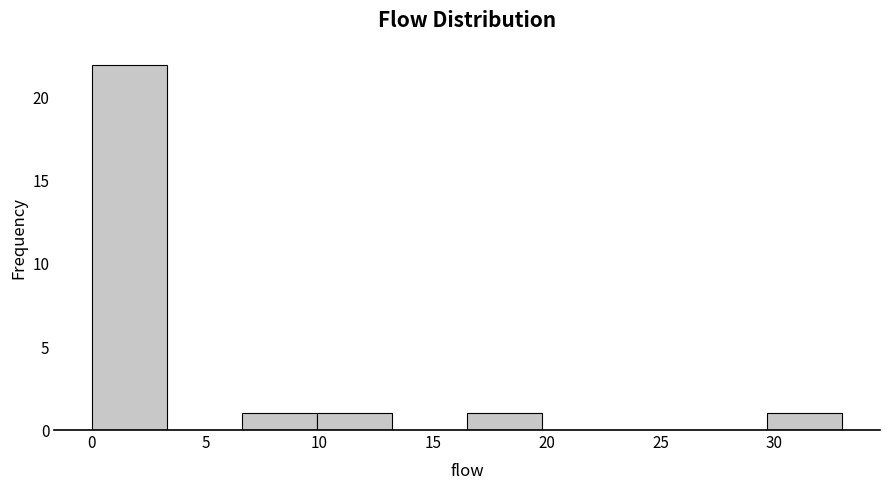

How tall is the bar that spans 16.5 to 19.8 on the x-axis? Neither the bar edges nor the heights are printed on the chart, so give them approximately, as read against the axes.

1